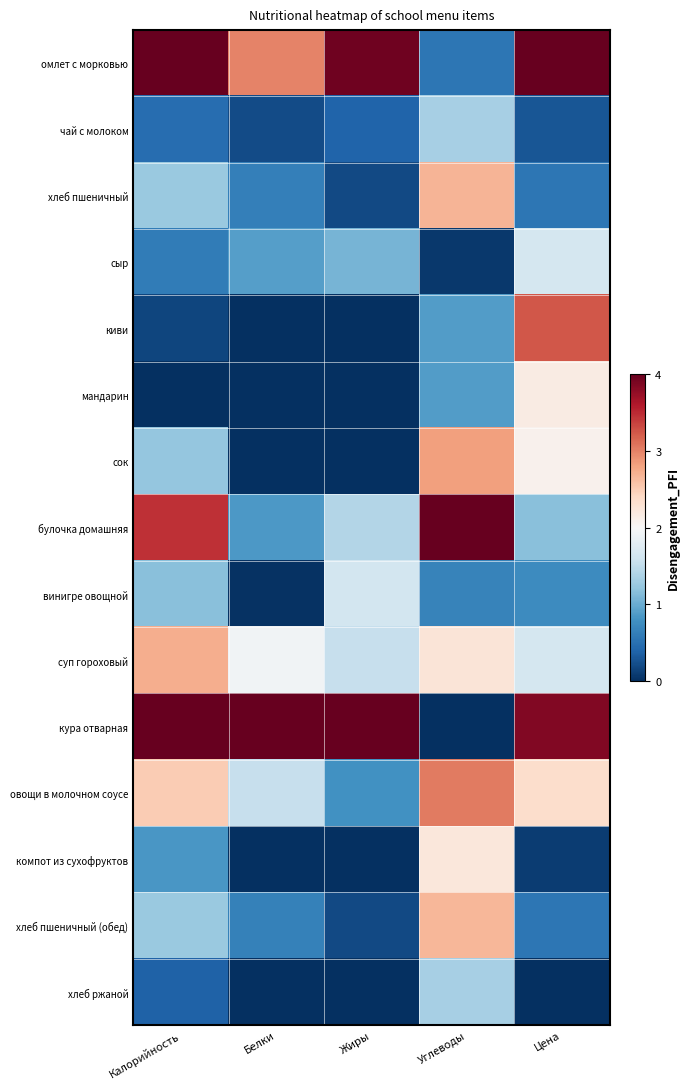

What is the greatest value displayed?

4.0